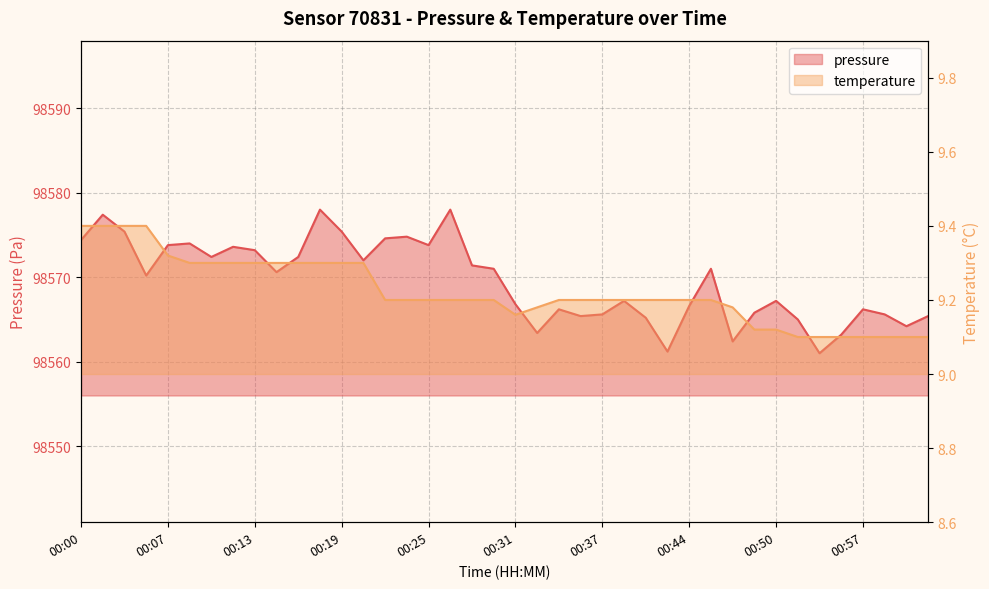

What is the label of the 30th point from the left?

00:45